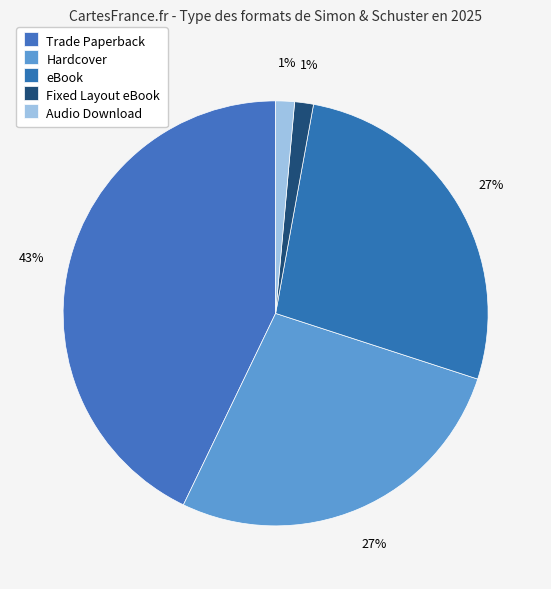

The Trade Paperback slice represents 51% of the pie. True or false?

False